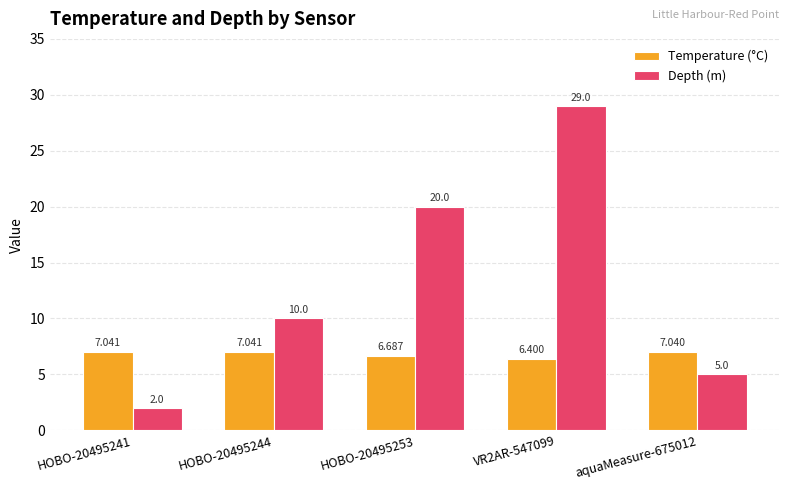

True or false: Temperature (°C) has a value of 4.0 at HOBO-20495241.

False